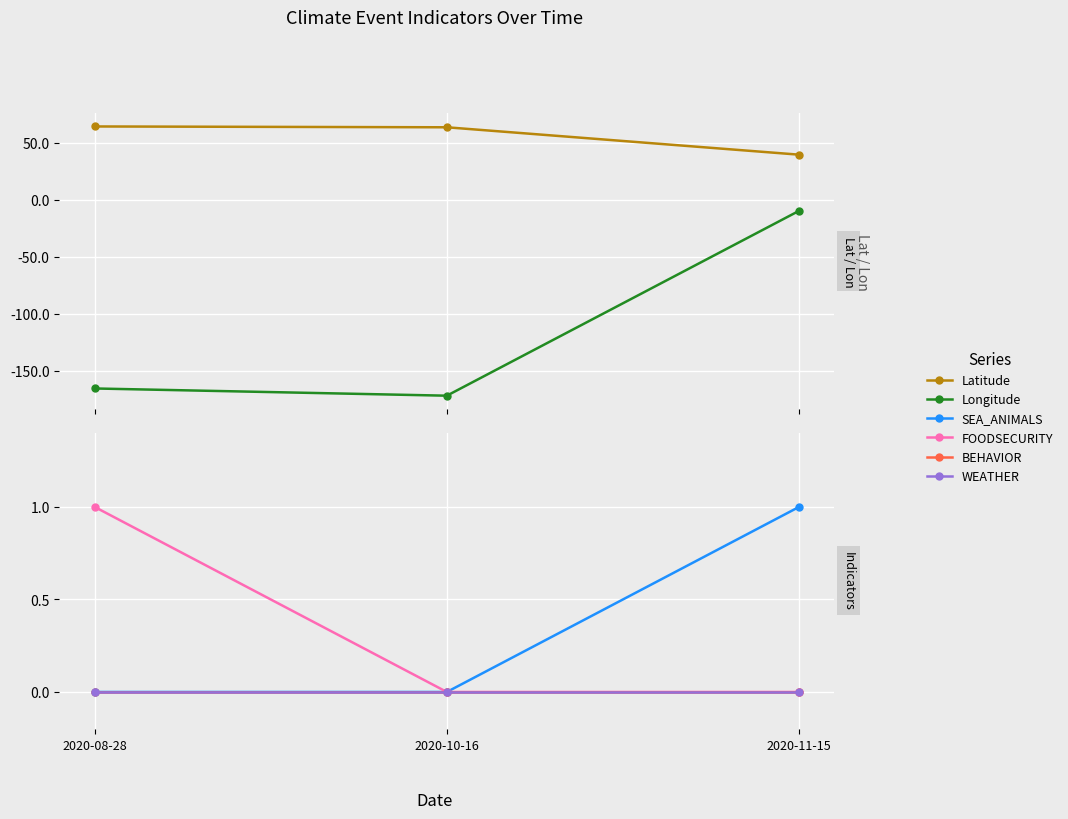

Which series has the widest spread of values?

Longitude